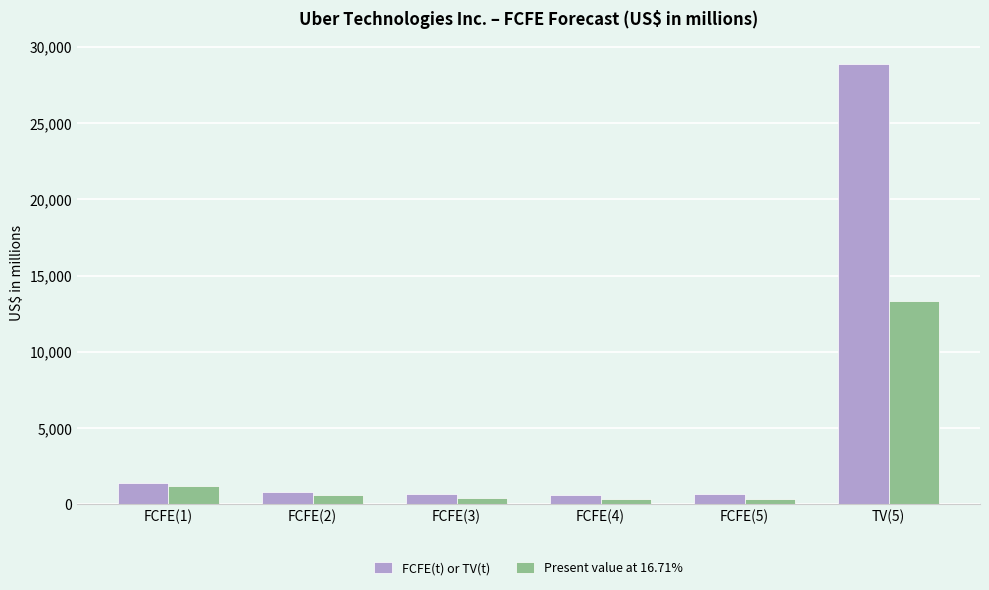

Which series has the largest range (max minus min)?

FCFE(t) or TV(t)